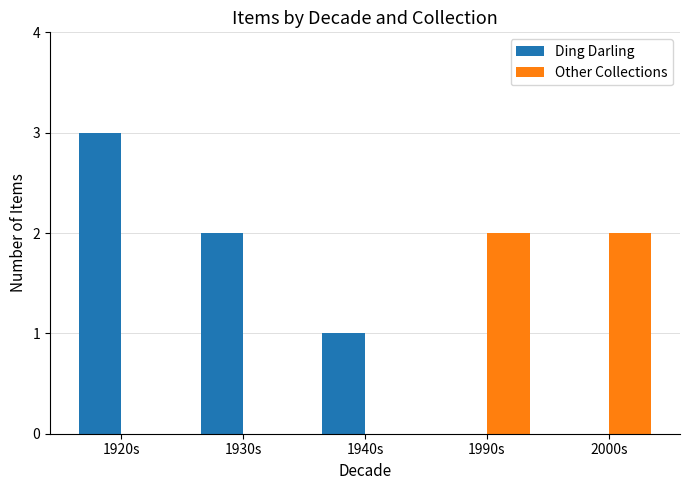

Is the value of Ding Darling at 1940s greater than the value of Other Collections at 2000s?

No